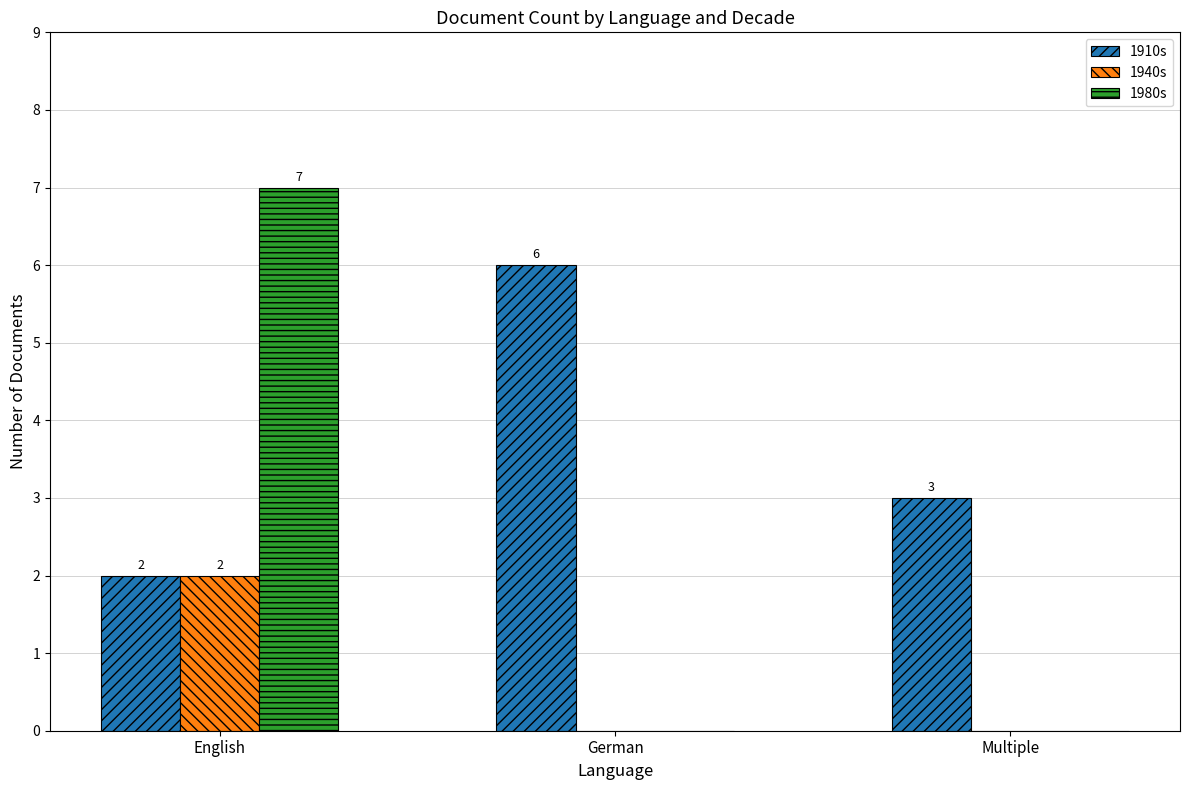

At which label does 1940s reach its peak?

English